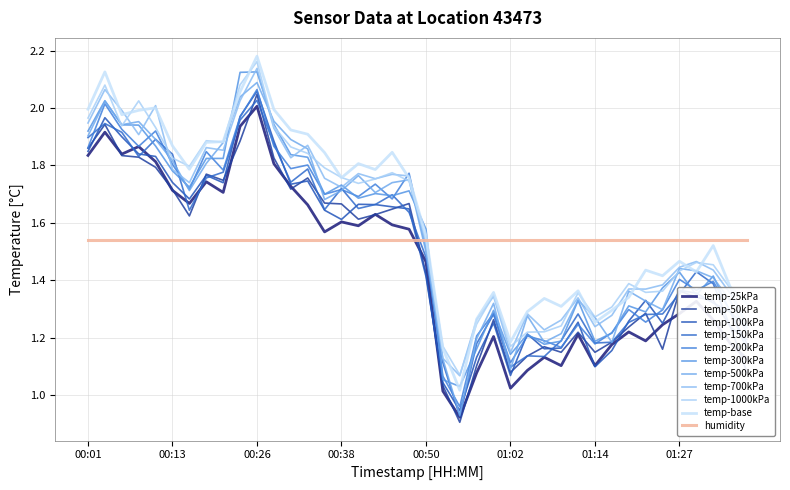

Reading left to right, extract all data points from this chart.

00:01=2.0	00:03=2.1	00:06=1.9	00:08=2.0	00:11=1.9	00:13=1.8	00:16=1.8	00:18=1.9	00:21=1.9	00:23=2.1	00:26=2.2	00:28=1.9	00:31=1.9	00:33=1.8	00:35=1.8	00:38=1.8	00:40=1.7	00:43=1.8	00:45=1.8	00:48=1.7	00:50=1.5	00:53=1.2	00:55=1.1	00:57=1.2	01:00=1.3	01:02=1.2	01:05=1.2	01:07=1.2	01:10=1.2	01:12=1.4	01:14=1.3	01:17=1.3	01:19=1.4	01:22=1.4	01:24=1.4	01:27=1.4	01:29=1.5	01:32=1.5	01:34=1.4	01:36=1.2